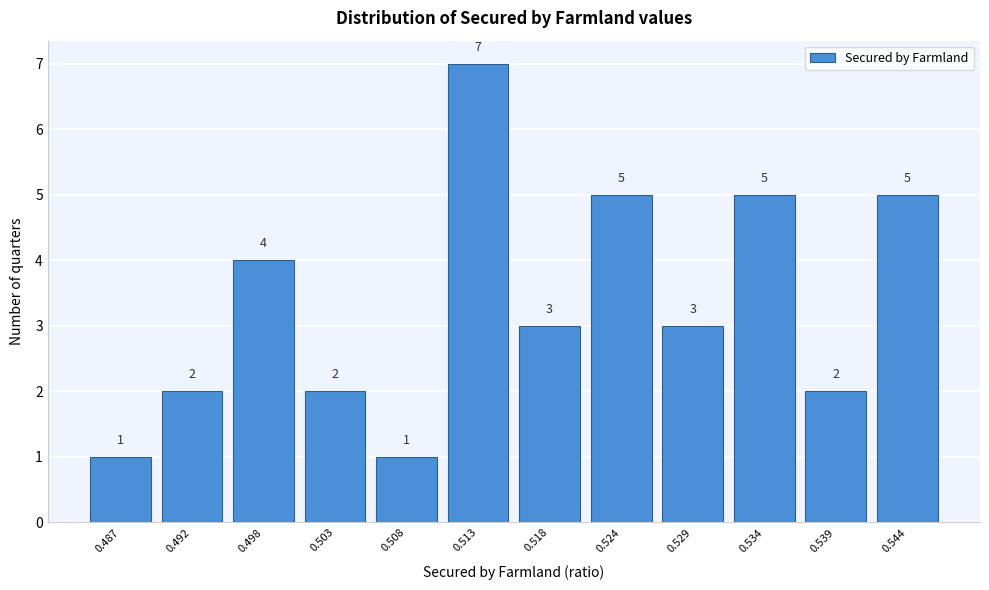

Reading left to right, extract all data points from this chart.

1	2	4	2	1	7	3	5	3	5	2	5